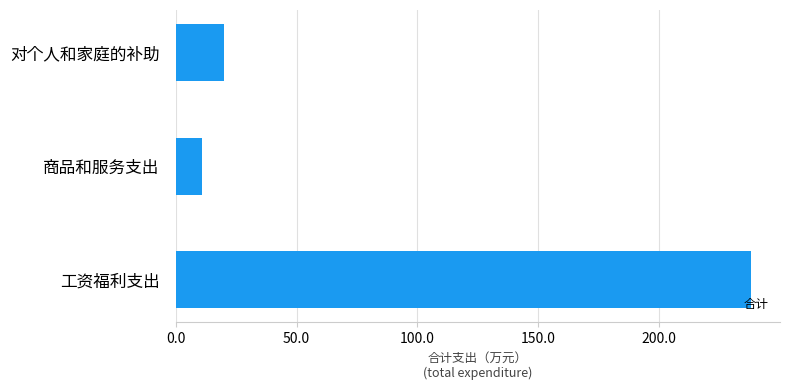

The chart shows a value of 20.1 at 对个人和家庭的补助. True or false?

True